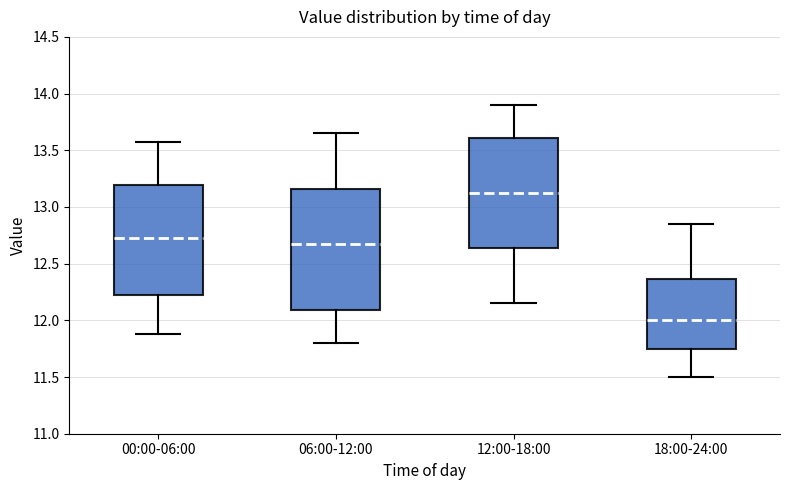

Reading left to right, transcribe this box plot: for each box, give where its median line is, the range the box spans, and where its two whiskers end, as read against the y-axis. The values are not printed on the chart, so give them approximately, as read against the axis.

00:00-06:00: median 12.75, box 12.25 to 13.20, whiskers 11.90 to 13.55
06:00-12:00: median 12.70, box 12.10 to 13.15, whiskers 11.80 to 13.65
12:00-18:00: median 13.15, box 12.65 to 13.60, whiskers 12.15 to 13.90
18:00-24:00: median 12.00, box 11.75 to 12.35, whiskers 11.50 to 12.85